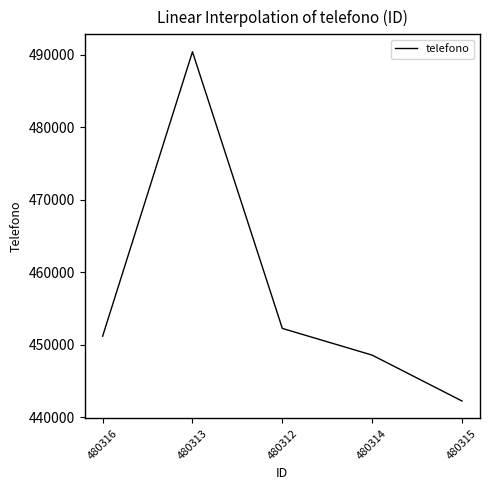

True or false: the data shows 442219 at 480315.

True